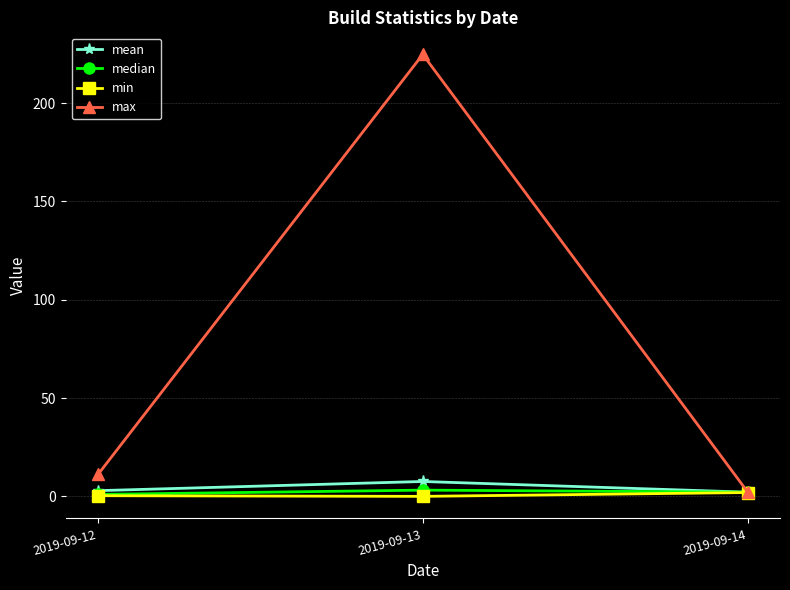

Where is max nearest to the value 113?

2019-09-12